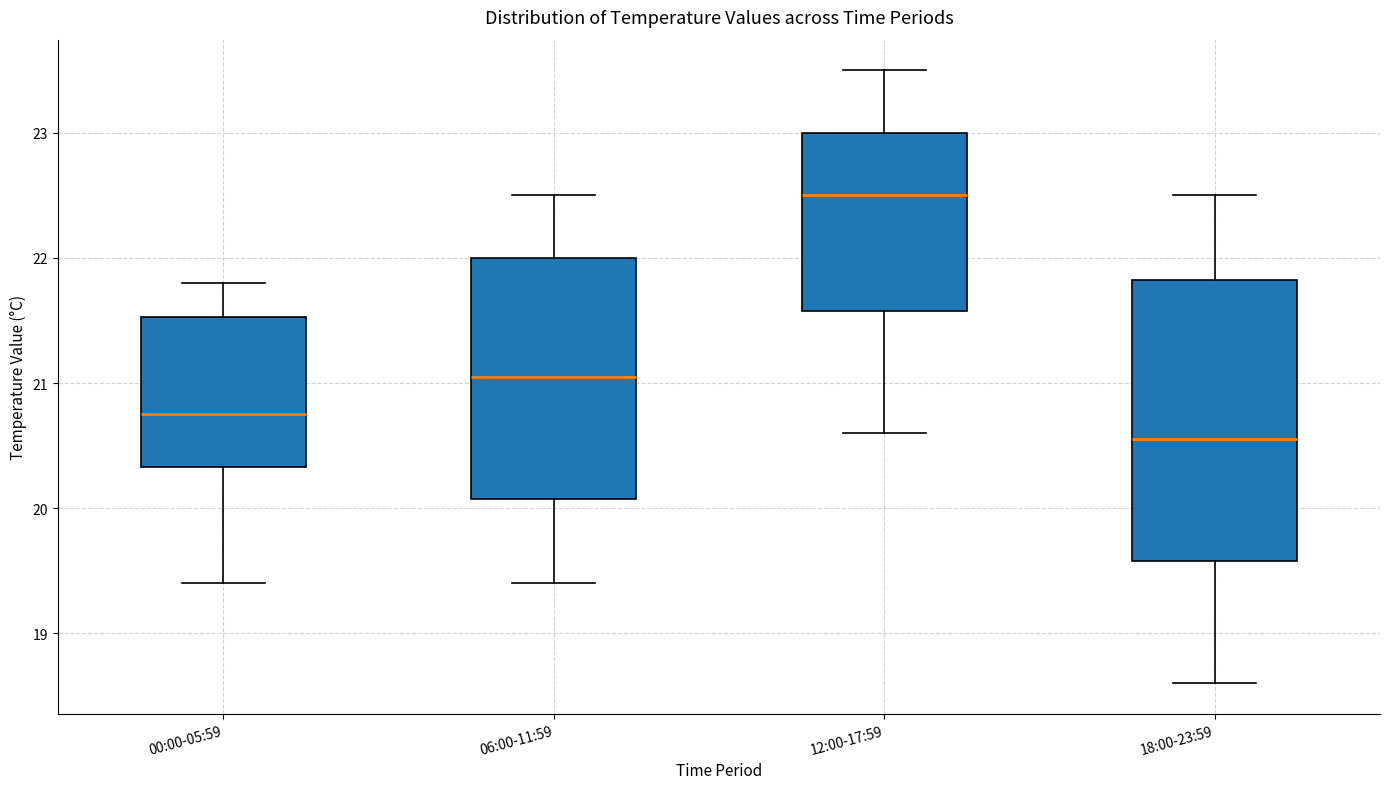

Reading left to right, read every box against the y-axis: the position of its median line, the range the box covers, and the ends of its whiskers. The values are not printed on the chart, so give them approximately, as read against the axis.

00:00-05:59: median 20.8, box 20.3 to 21.5, whiskers 19.4 to 21.8
06:00-11:59: median 21.1, box 20.1 to 22.0, whiskers 19.4 to 22.5
12:00-17:59: median 22.5, box 21.6 to 23.0, whiskers 20.6 to 23.5
18:00-23:59: median 20.6, box 19.6 to 21.8, whiskers 18.6 to 22.5